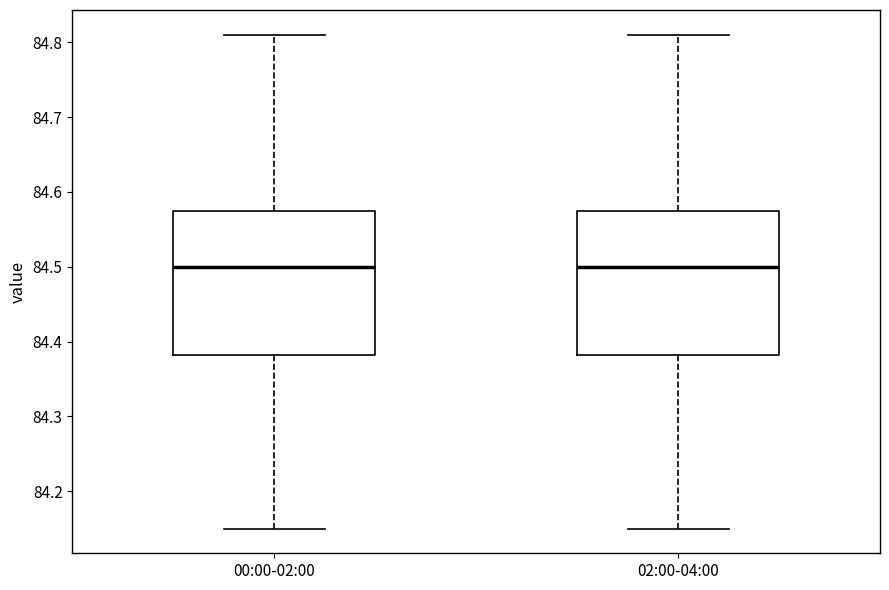

Reading left to right, read every box against the y-axis: the position of its median line, the range the box covers, and the ends of its whiskers. The values are not printed on the chart, so give them approximately, as read against the axis.

00:00-02:00: median 84.50, box 84.38 to 84.58, whiskers 84.15 to 84.81
02:00-04:00: median 84.50, box 84.38 to 84.58, whiskers 84.15 to 84.81